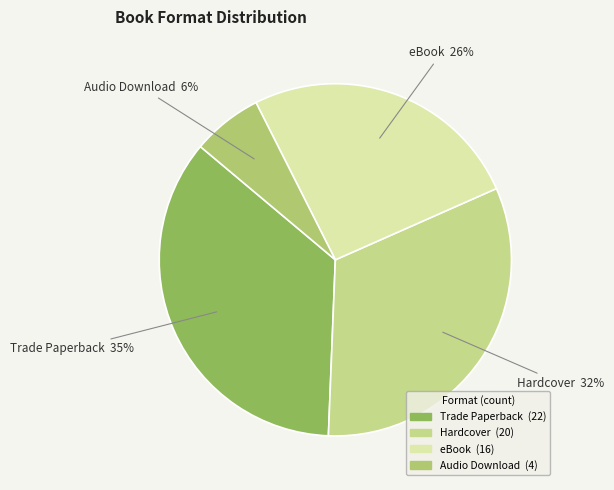

Is Trade Paperback the majority of the pie?

No